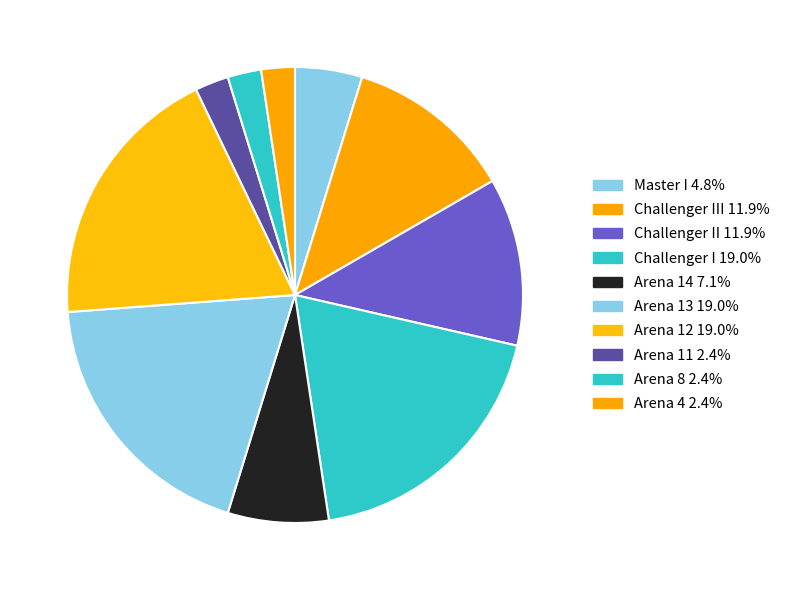

How many segments does this pie chart have?

10